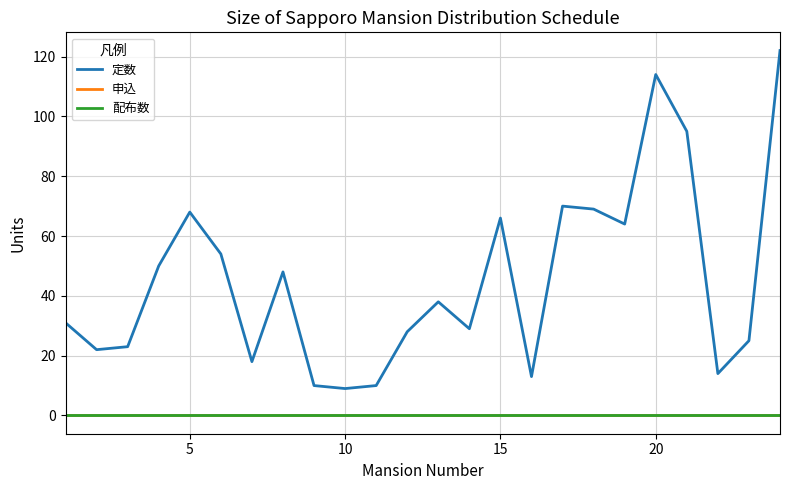

Where is the first local maximum for 定数?

5